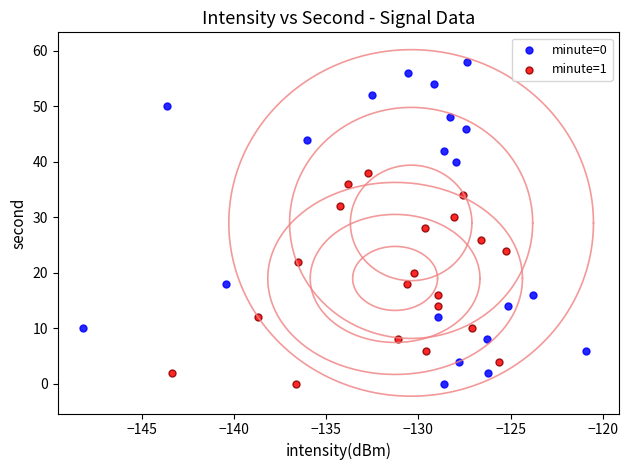

Which series reaches the maximum Y coordinate?

minute=0